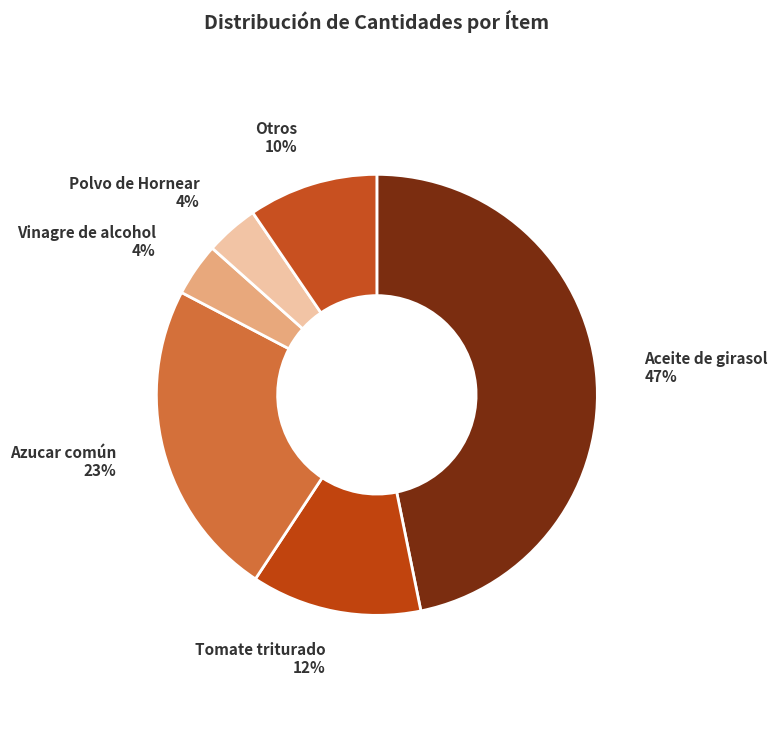

How many slices are in this pie chart?

6